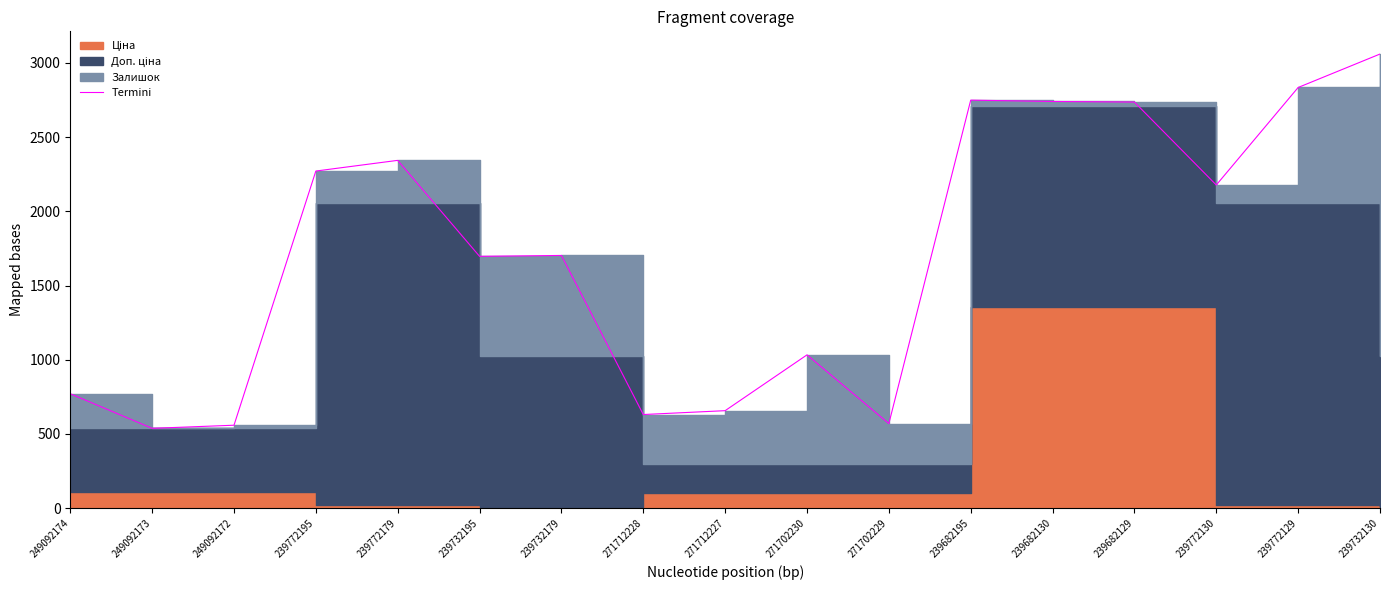

Reading left to right, what are all the values shown in this chart?

770.8	537.8	558.8	2271.3	2343.3	1696.7	1702.7	630.8	656.8	1032.8	569.8	2749.1	2740.1	2736.1	2177.3	2834.3	3059.7